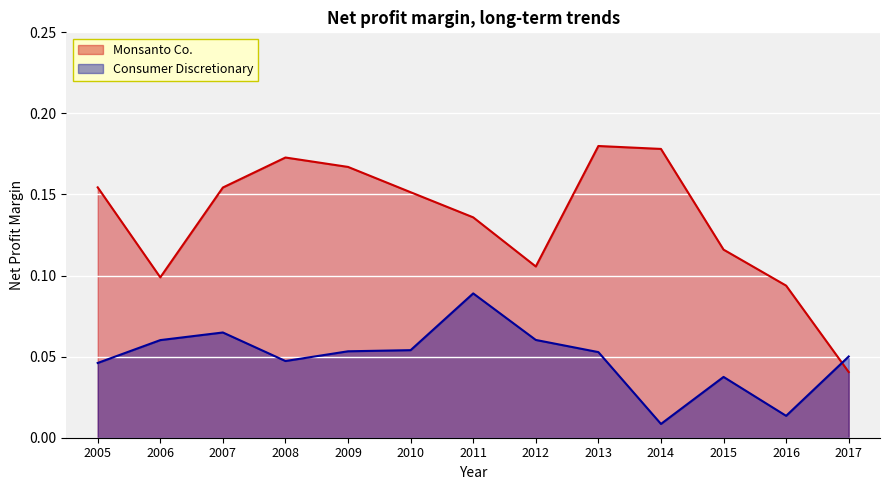

What is the difference between the second highest and second lowest values in the Monsanto Co. series?

0.1